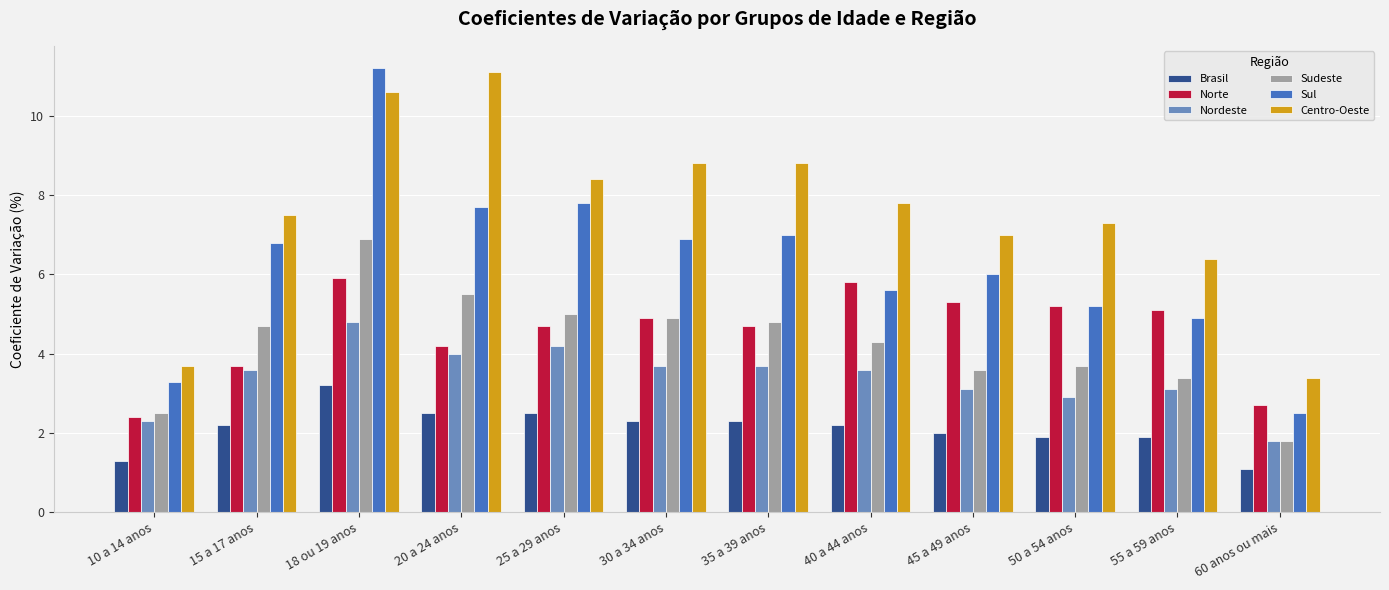

What is the label of the 11th bar from the left?

55 a 59 anos